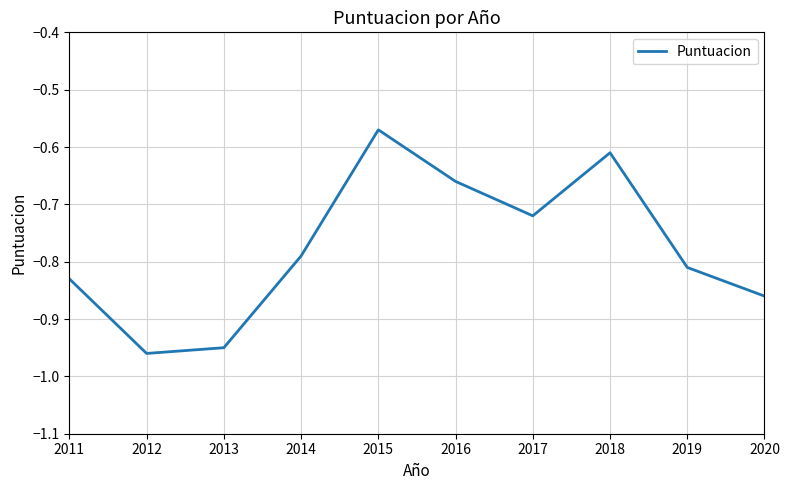

Which category has the lowest value across all series?

2012